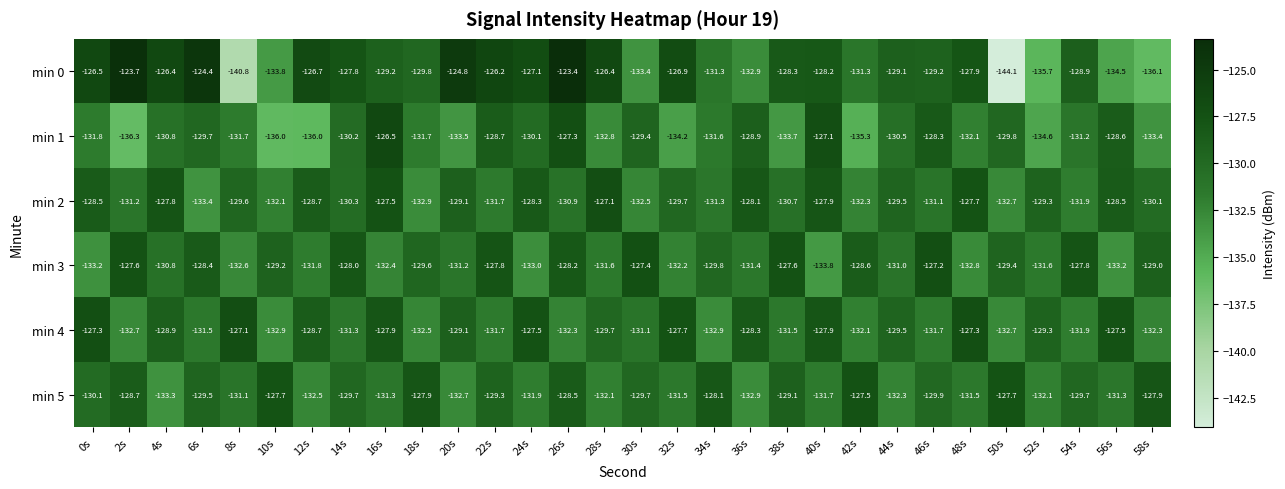

What is the difference between the min 1 values at 16s and 26s?

0.8